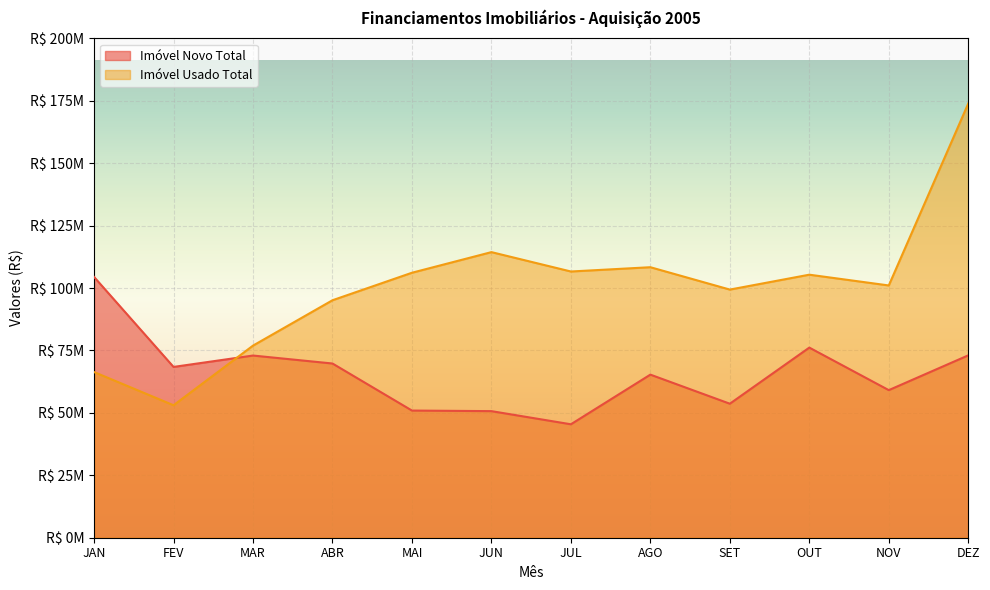

At which category does the chart reach its minimum across all series?

JUL